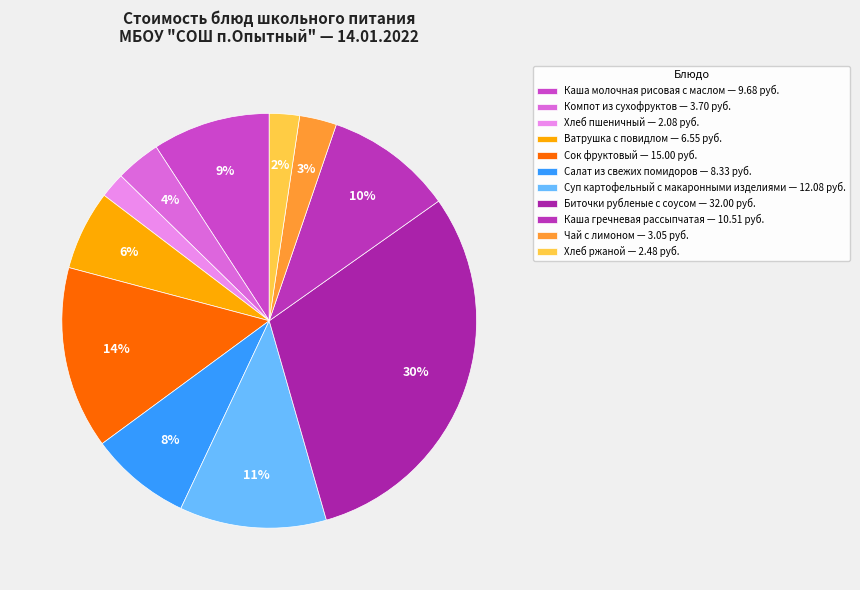

How many segments does this pie chart have?

11